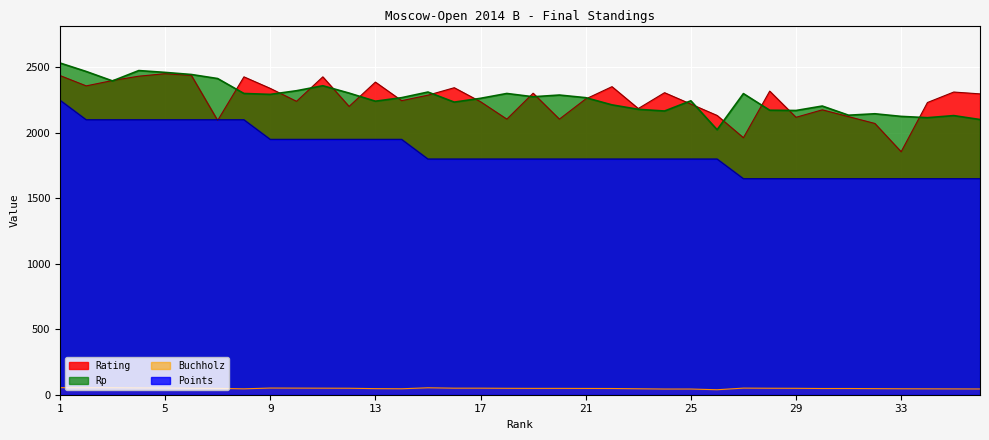

The value of Buchholz at 4 is 27.1. True or false?

False